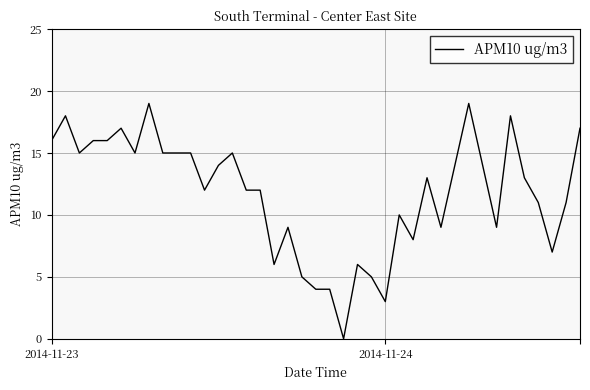

What is the difference between the maximum and minimum values?

19